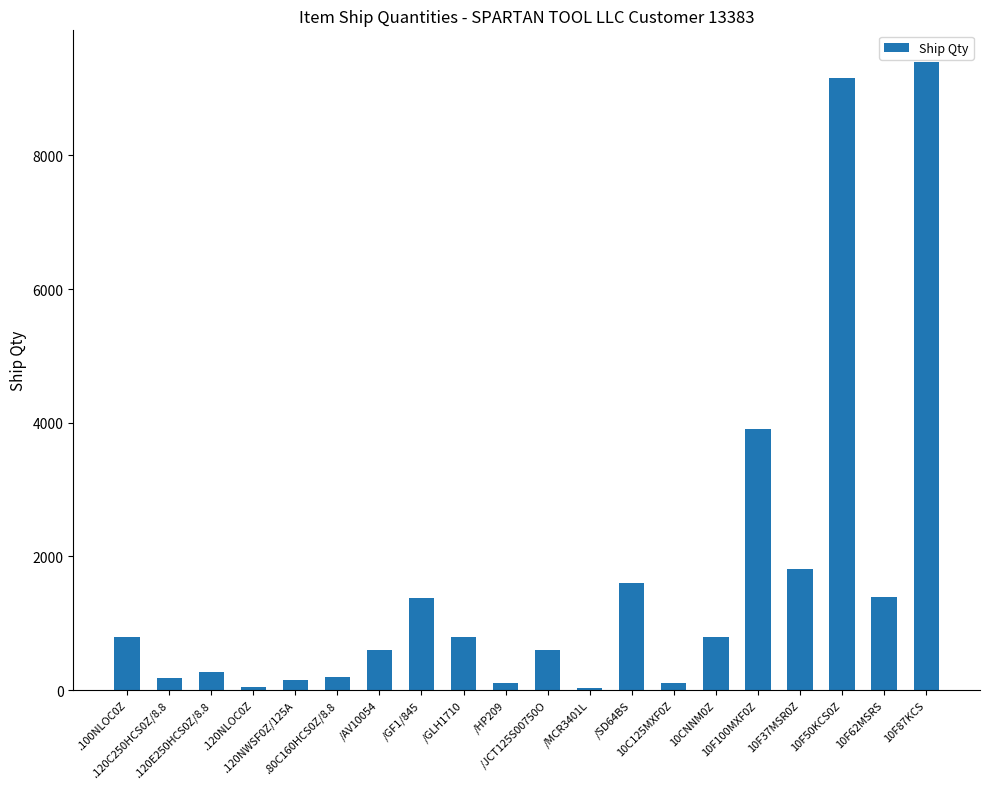

What is the difference between the maximum and minimum values?

9364